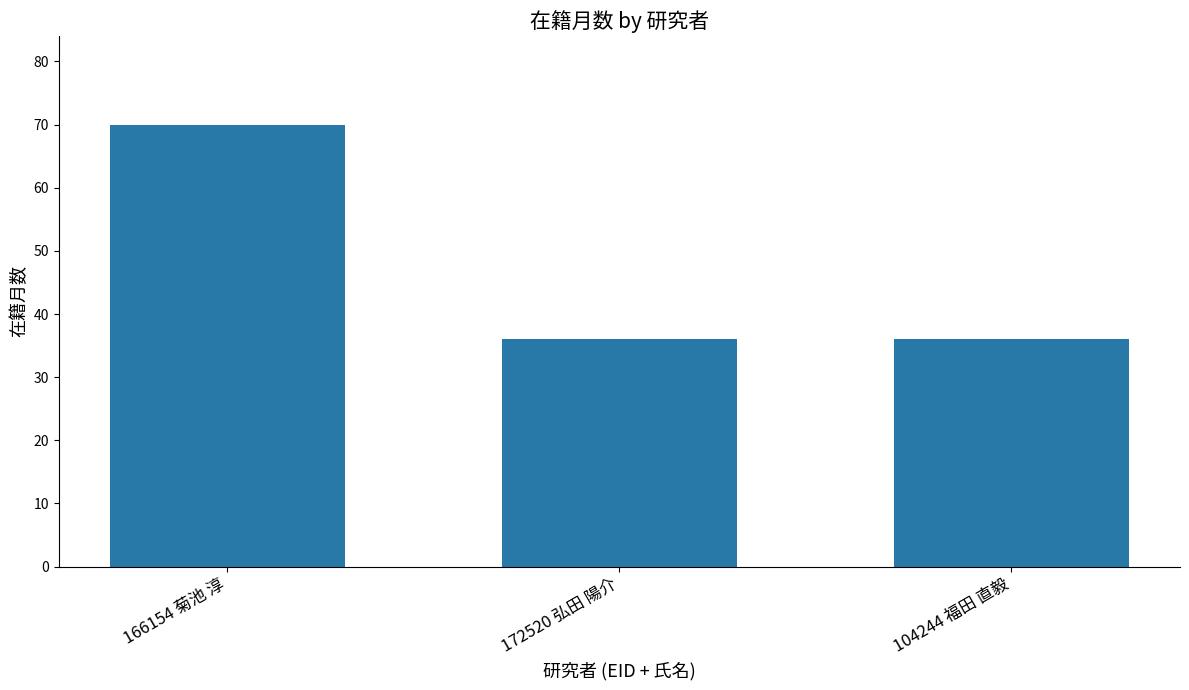

Reading left to right, list all the values displayed in this chart.

70	36	36